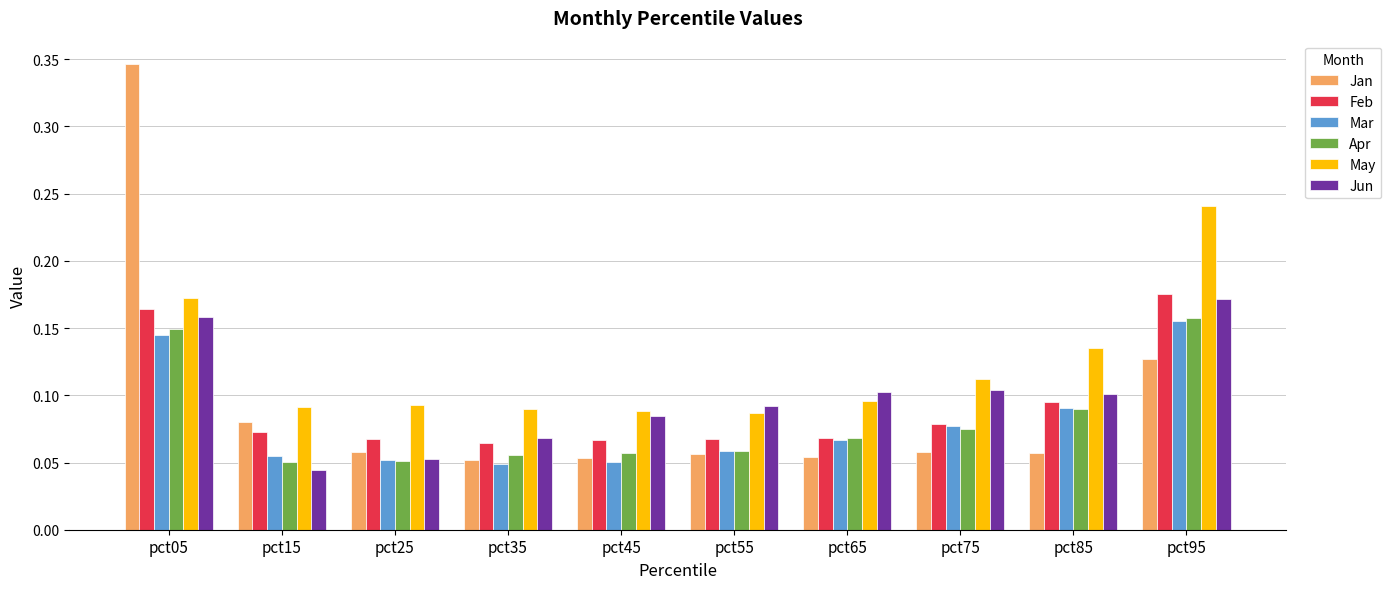

The Feb series shows 0.1 at pct55. True or false?

True